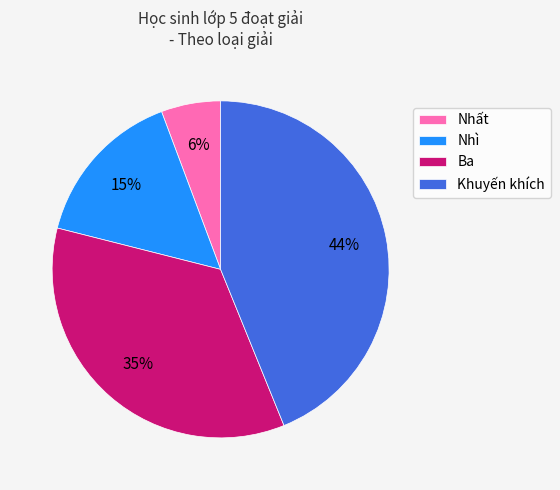

Does Ba represent more than half of the total?

No